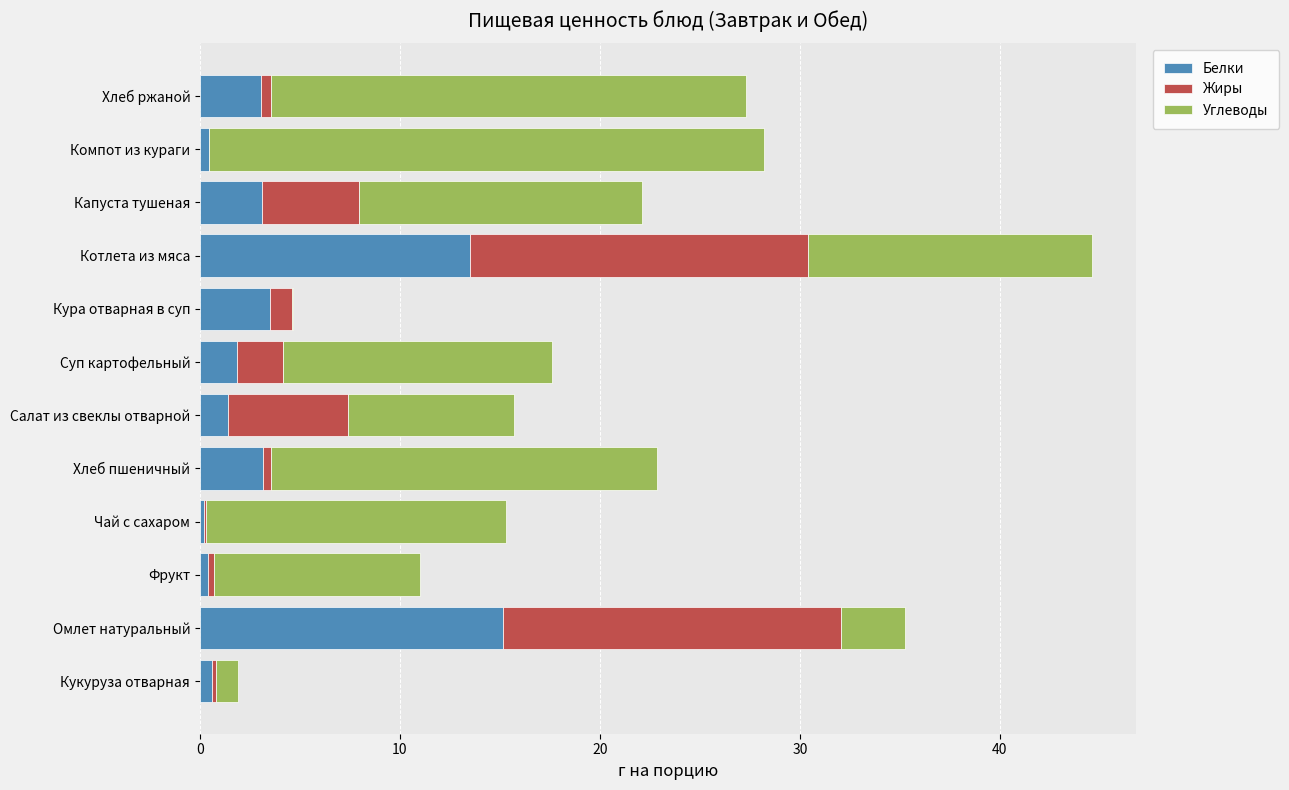

What is the highest value of the Белки series?

15.1